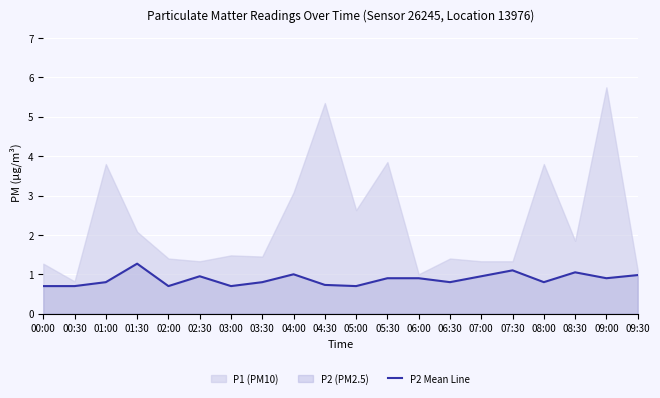

What is the label of the 6th point from the left?

02:30